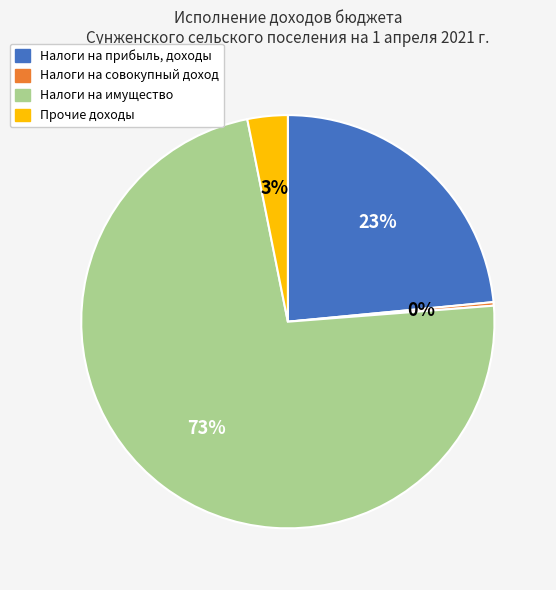

What is the smallest slice in the pie chart?

Налоги на совокупный доход